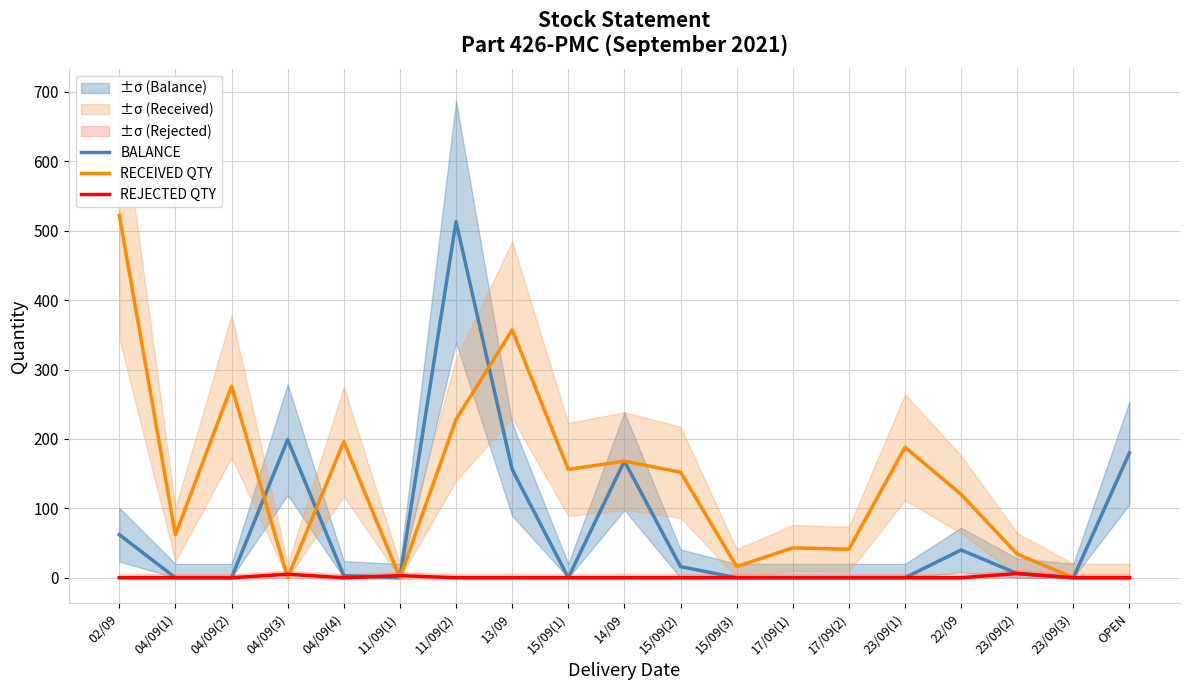

At 11/09(1), list the series in order from largest to smallest.

REJECTED QTY, BALANCE, RECEIVED QTY